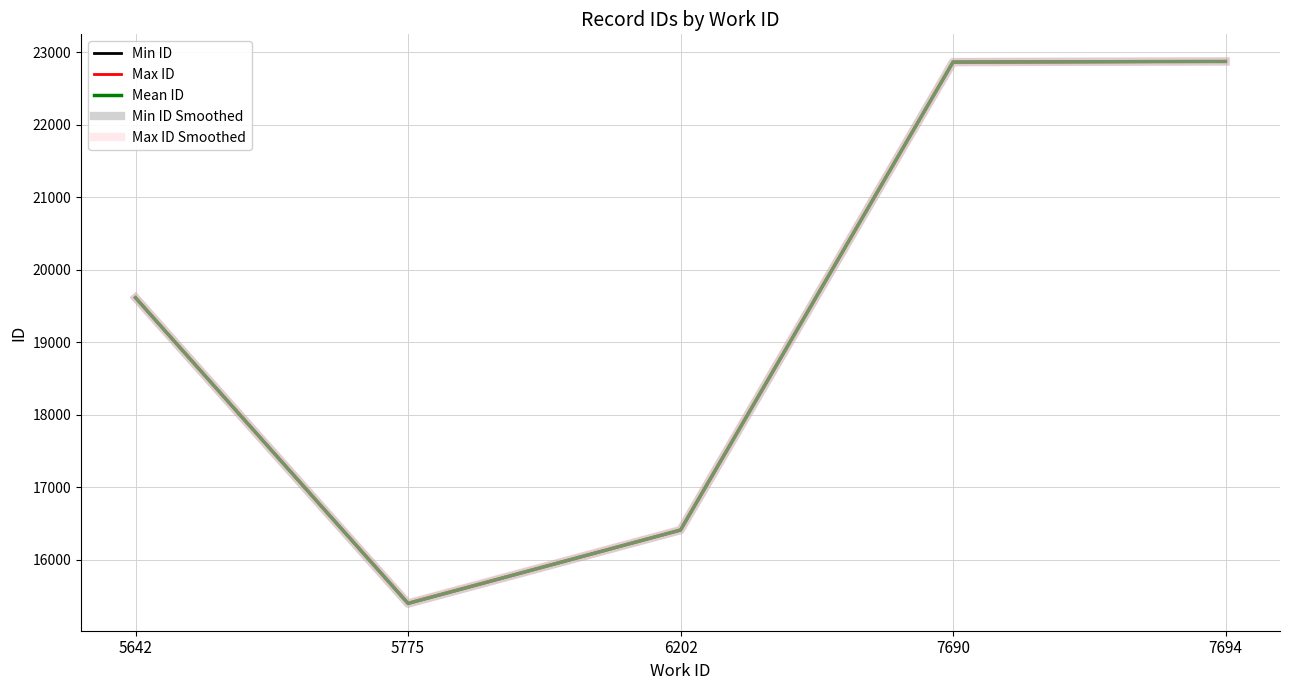

True or false: Max ID and Min ID intersect in this chart.

False